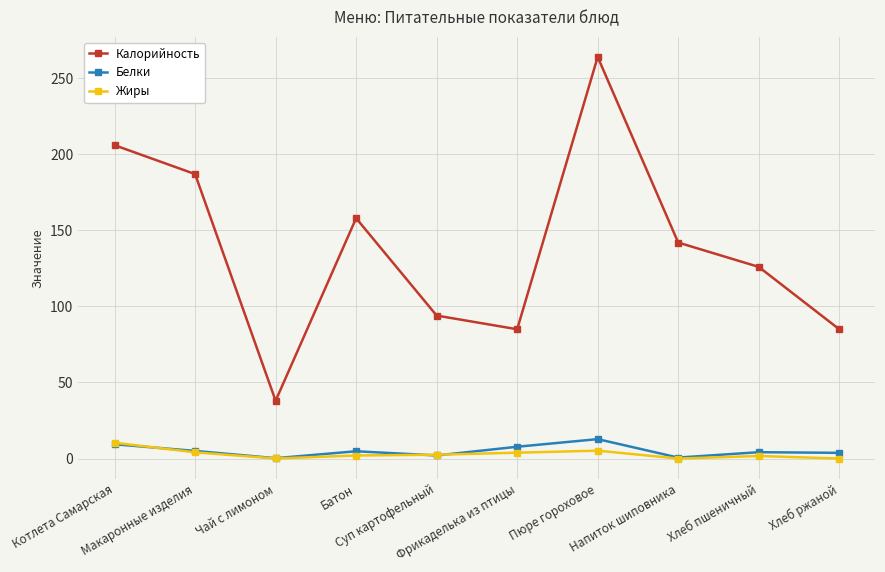

True or false: Белки and Калорийность cross at least once.

False